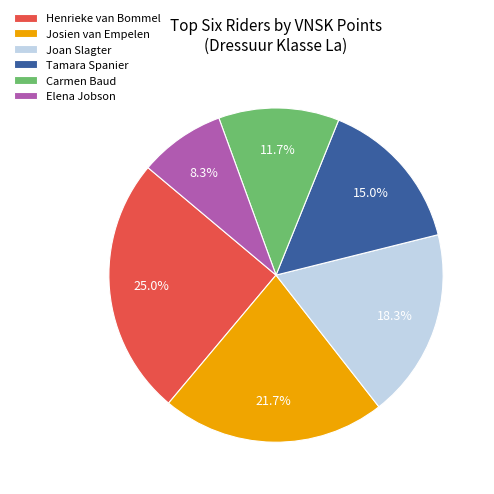

True or false: Tamara Spanier accounts for 15% of the total.

True